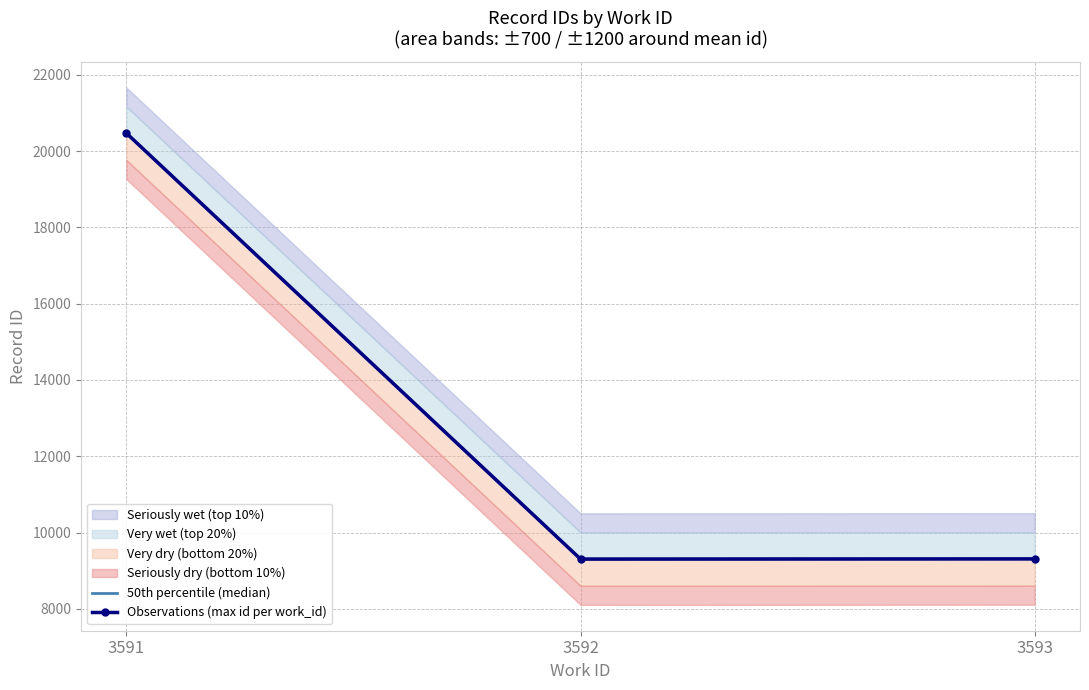

Is it true that 50th percentile (median) equals 4012.5 at 3593?

False